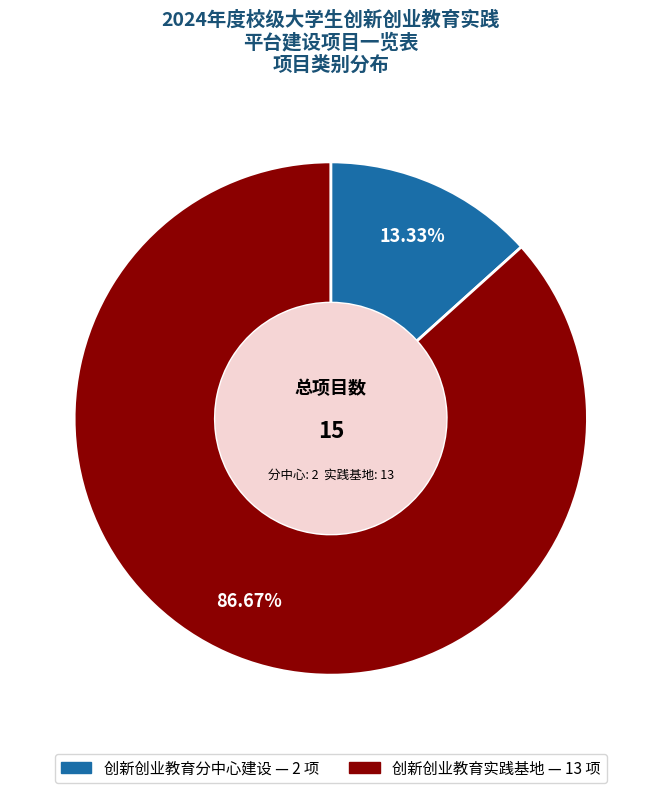

Is it true that 创新创业教育分中心建设 is 13% of the pie?

True